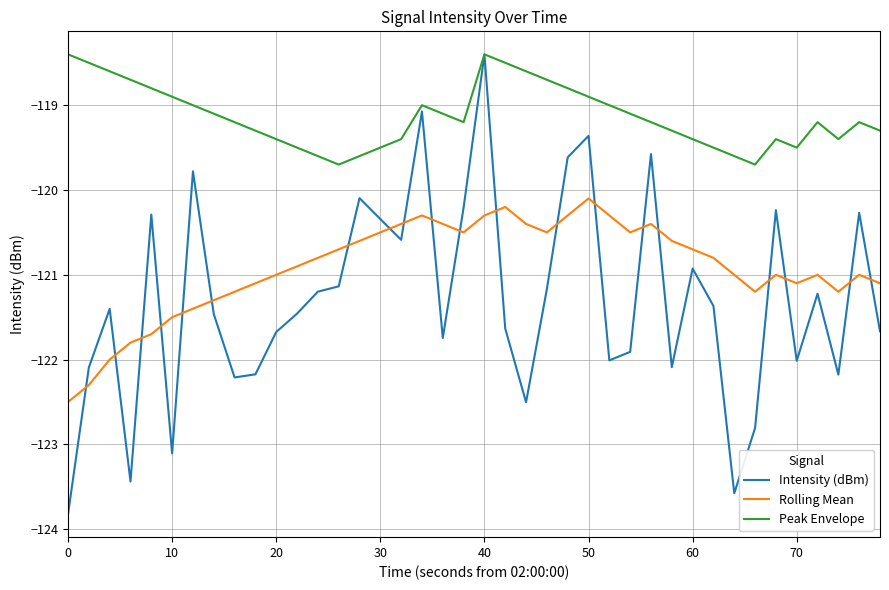

Which series has the widest spread of values?

Intensity (dBm)